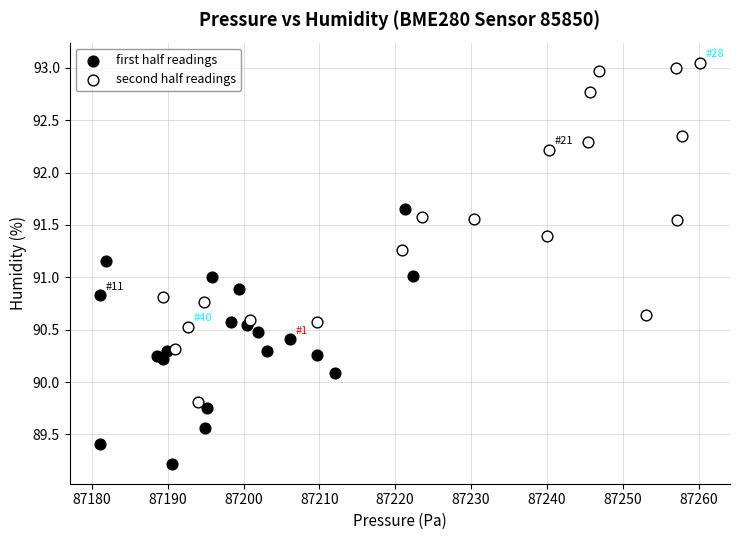

Which series contains the highest Y value?

second half readings